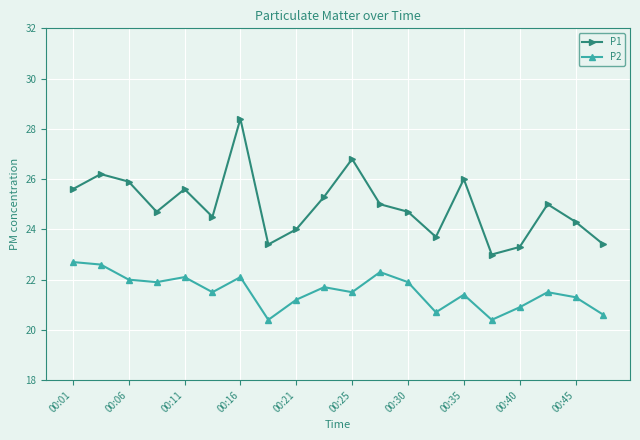

True or false: P2 and P1 cross at least once.

False